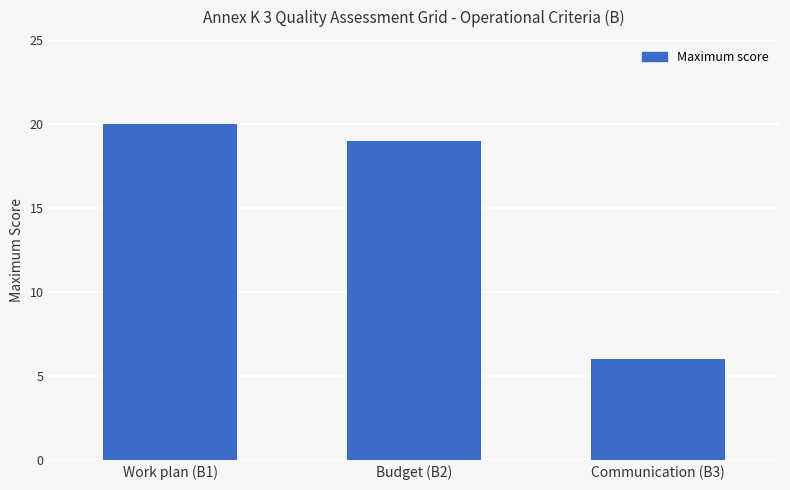

Read the value at Work plan (B1).

20